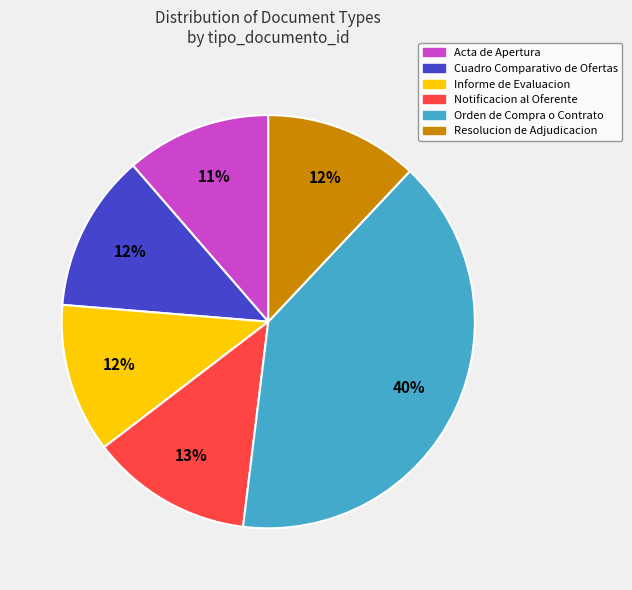

Combined, do Informe de Evaluacion and Cuadro Comparativo de Ofertas account for over 50%?

No